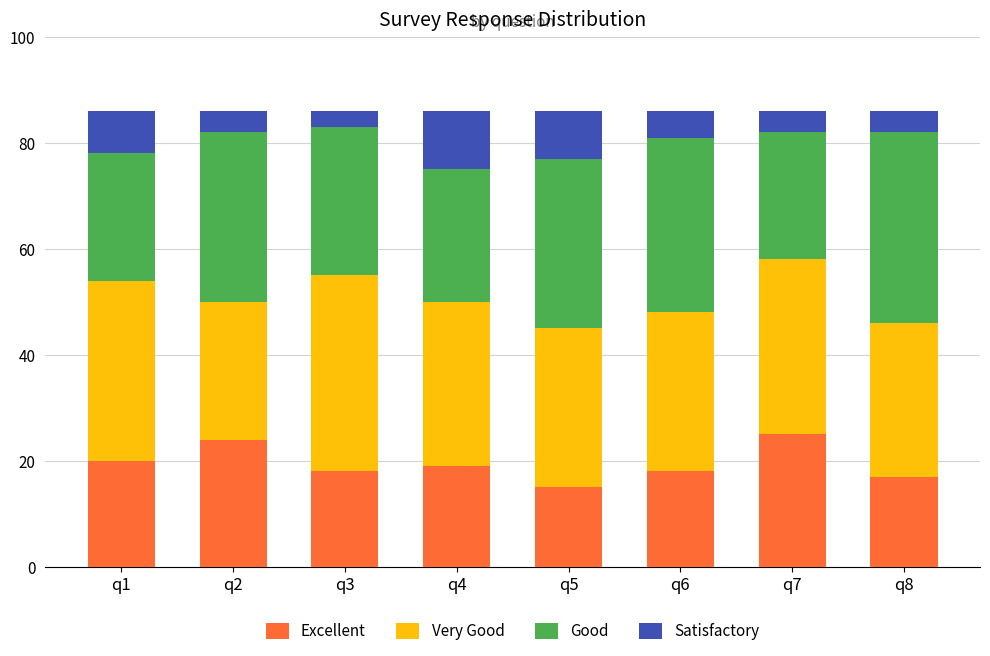

Is it true that Excellent equals 15 at q5?

True